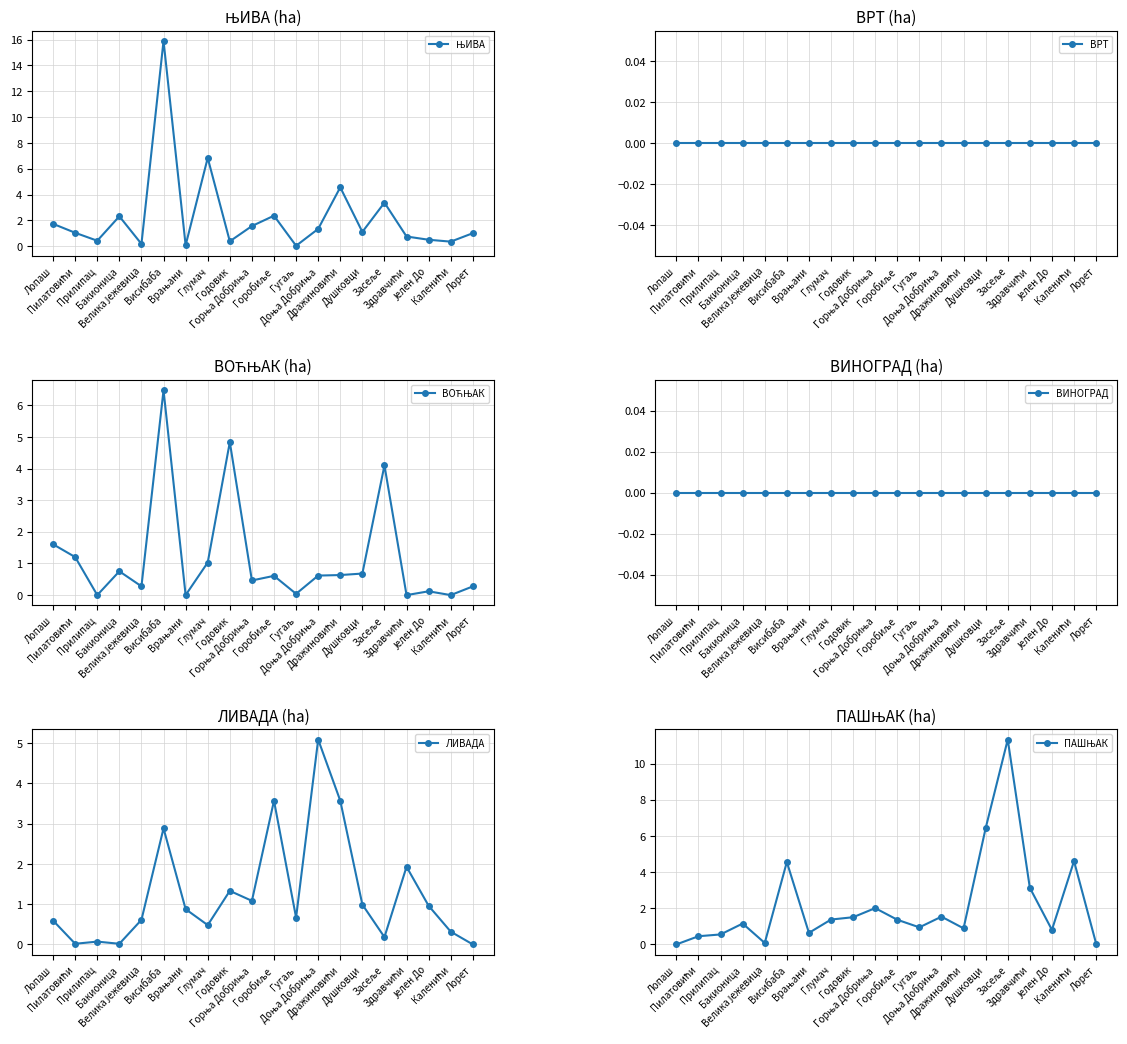

Which series has the largest range (max minus min)?

ЊИВА